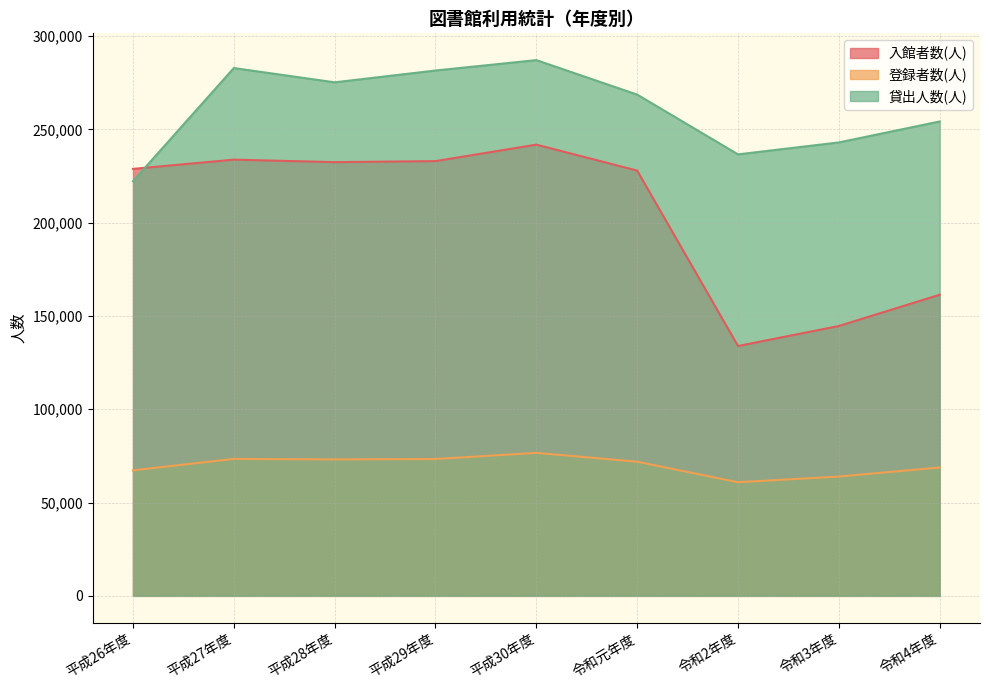

What value does the 貸出人数(人) series have at 令和2年度?

236635